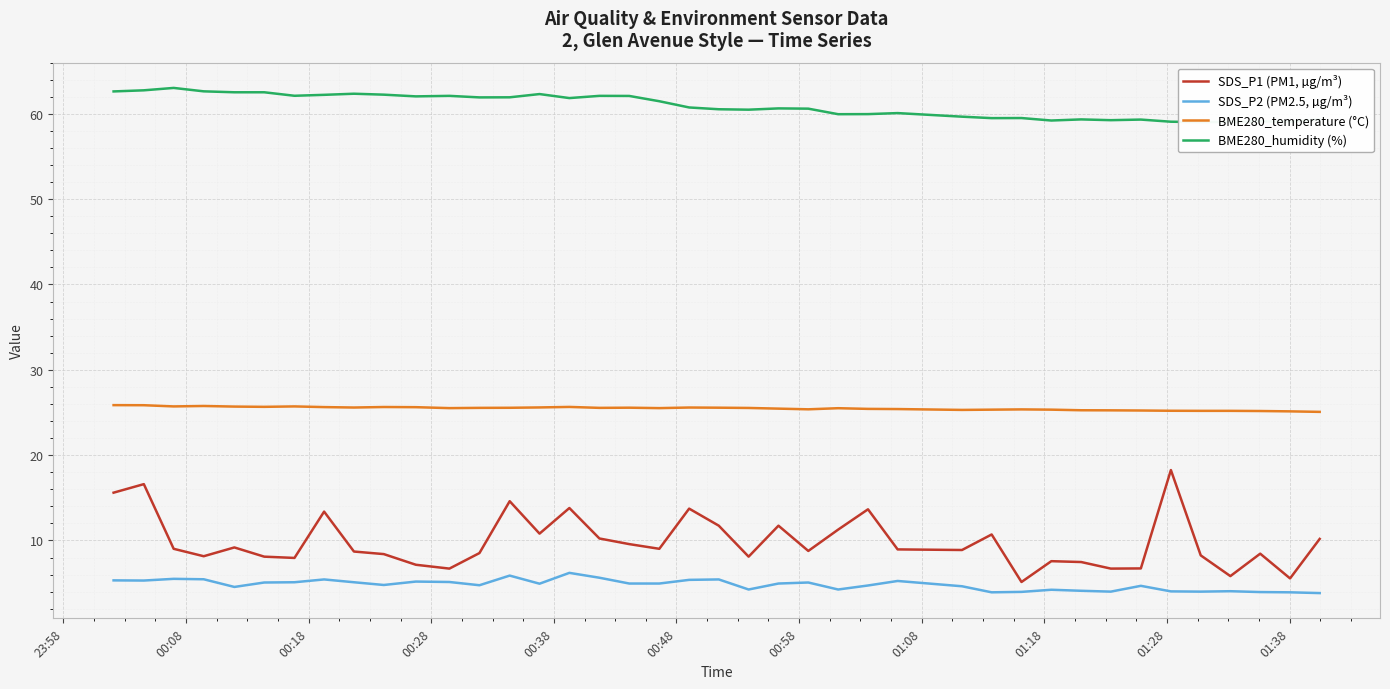

Count the number of data series in this chart.

4